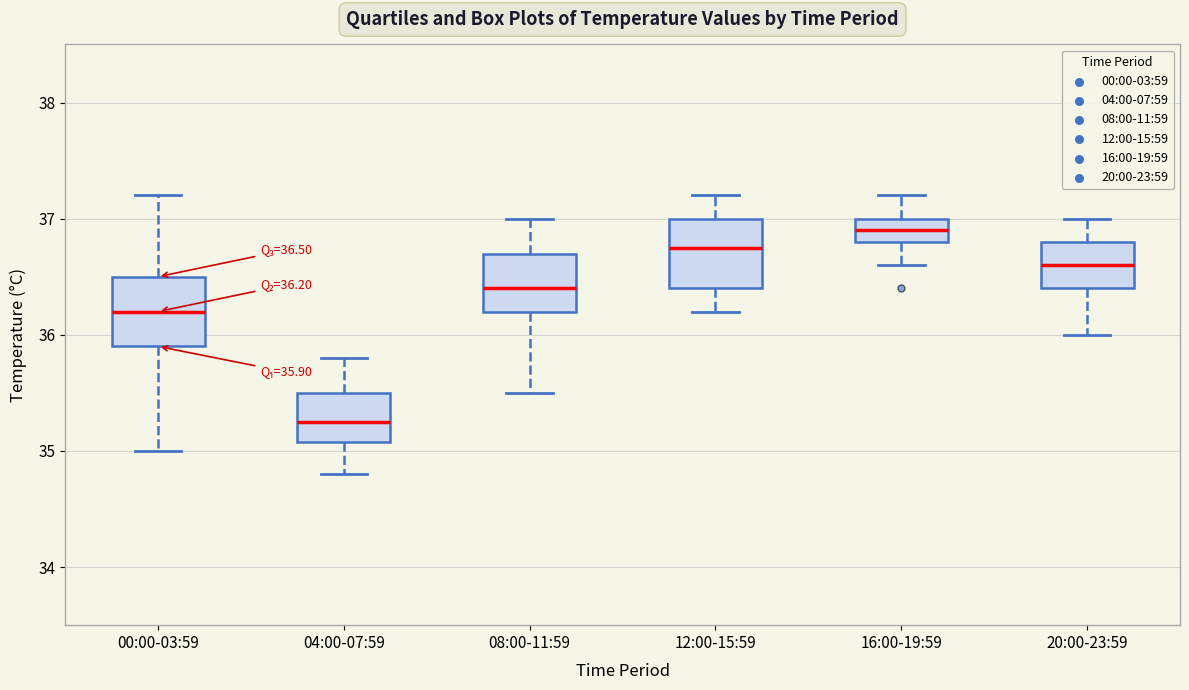

Which box has the lowest median line?

04:00-07:59